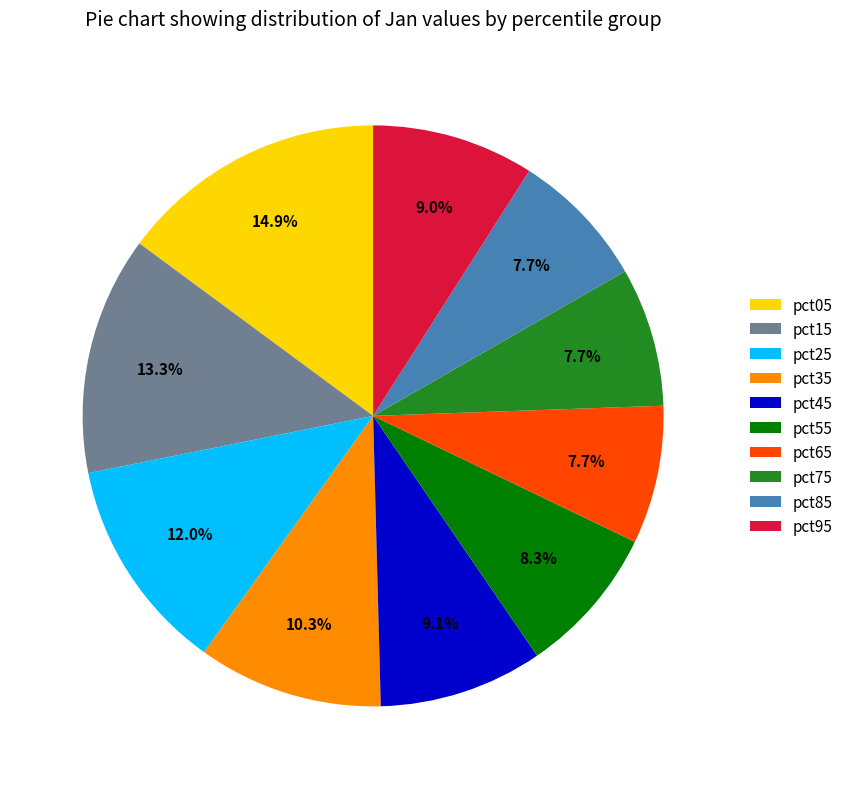

To the nearest percent, what is the average slice percentage?

10%